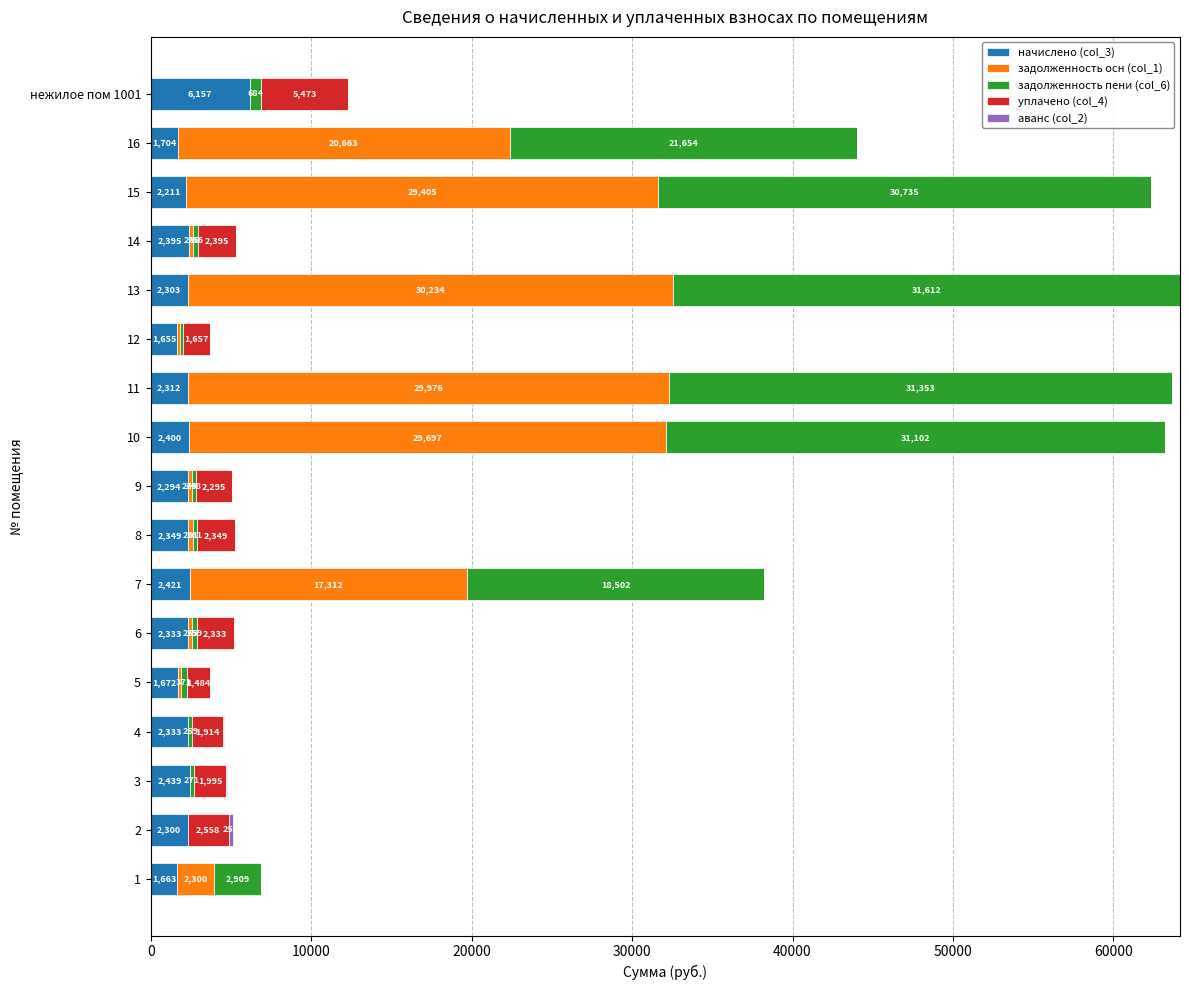

At which category is the sum across all series the highest?

13